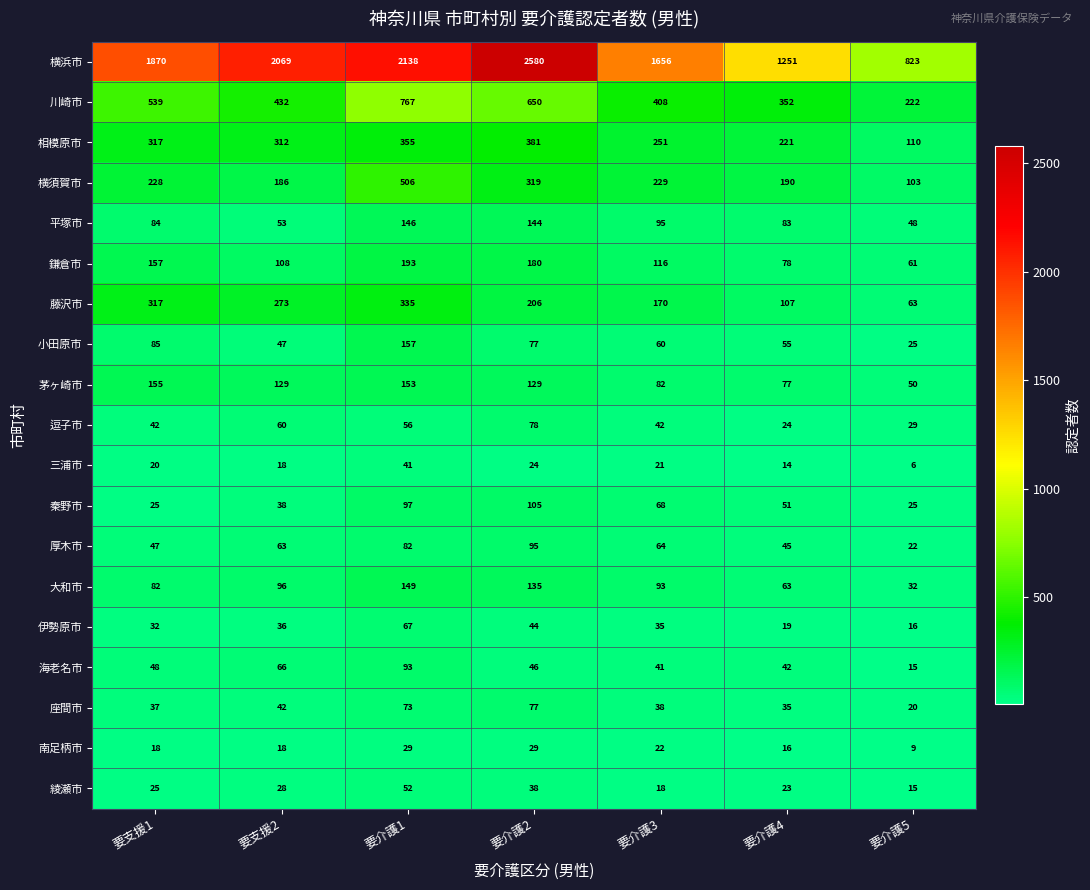

What is the difference between the 三浦市 values at 要介護1 and 要介護2?

17